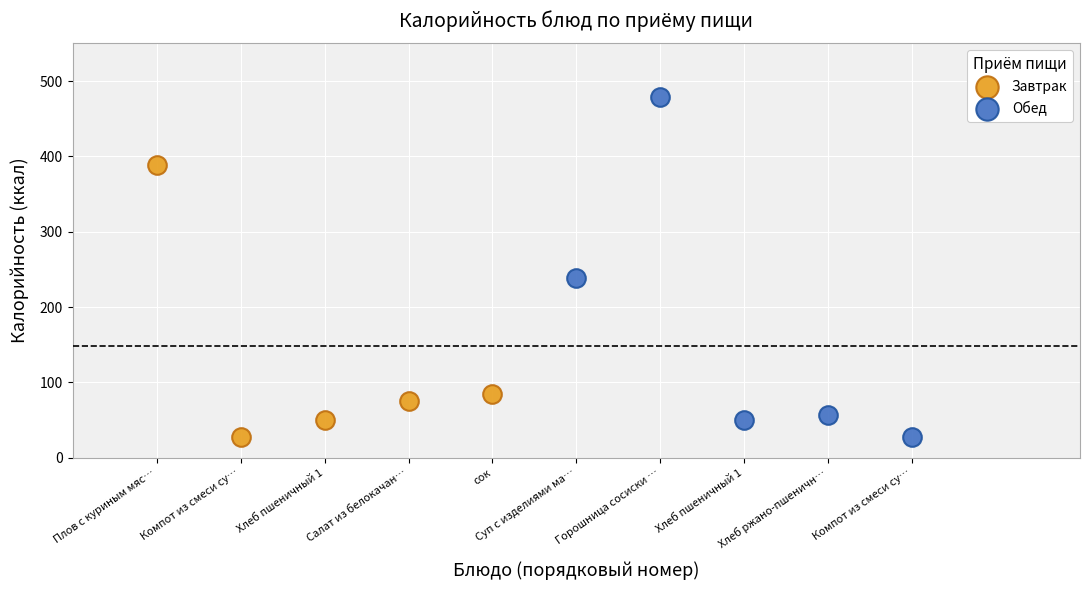

Which series has the largest Y range (max minus min)?

Обед